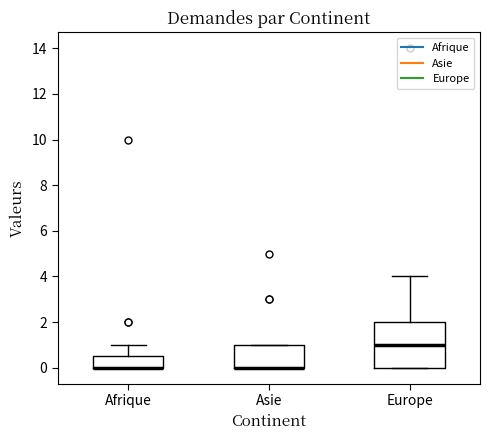

Where is the lower edge of the box for Asie on the y-axis? The values are not printed on the chart, so give them approximately, as read against the axis.

0.0